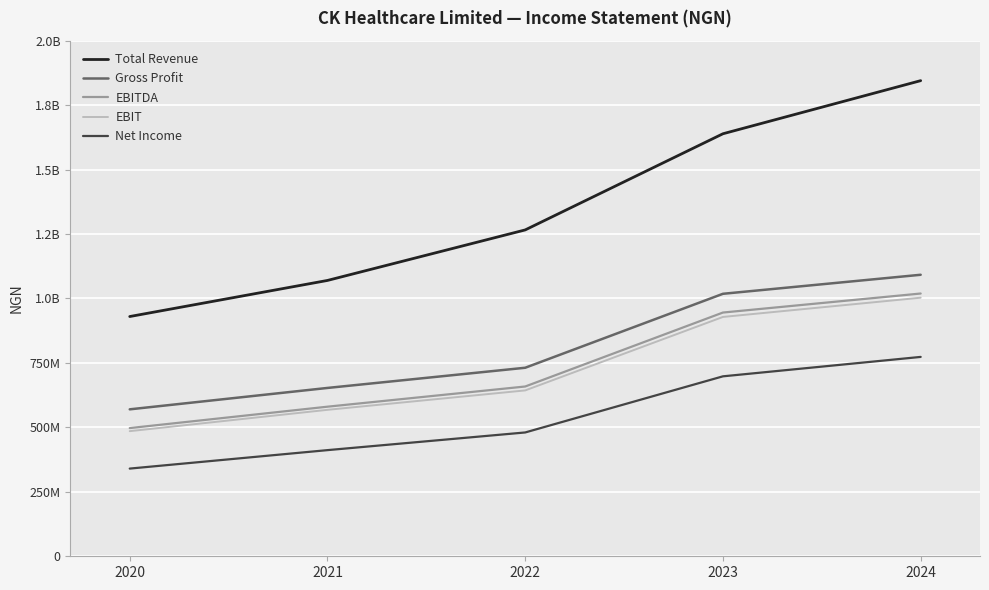

Is the value of Gross Profit at 2020 greater than the value of EBIT at 2021?

Yes